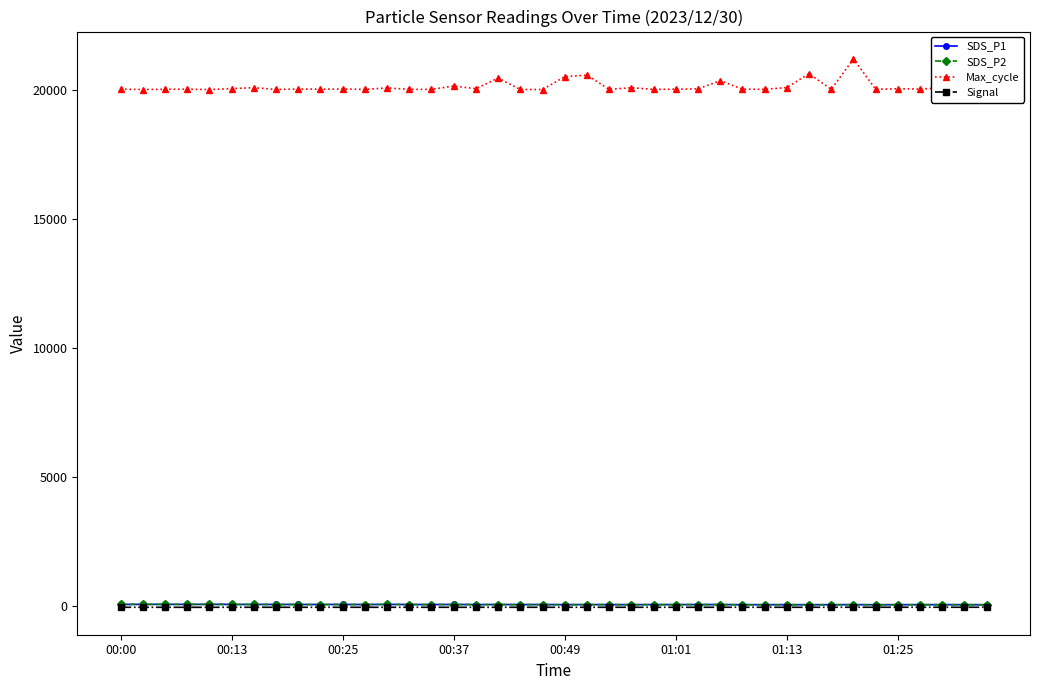

At how many categories does at least one series exceed 18740?

40